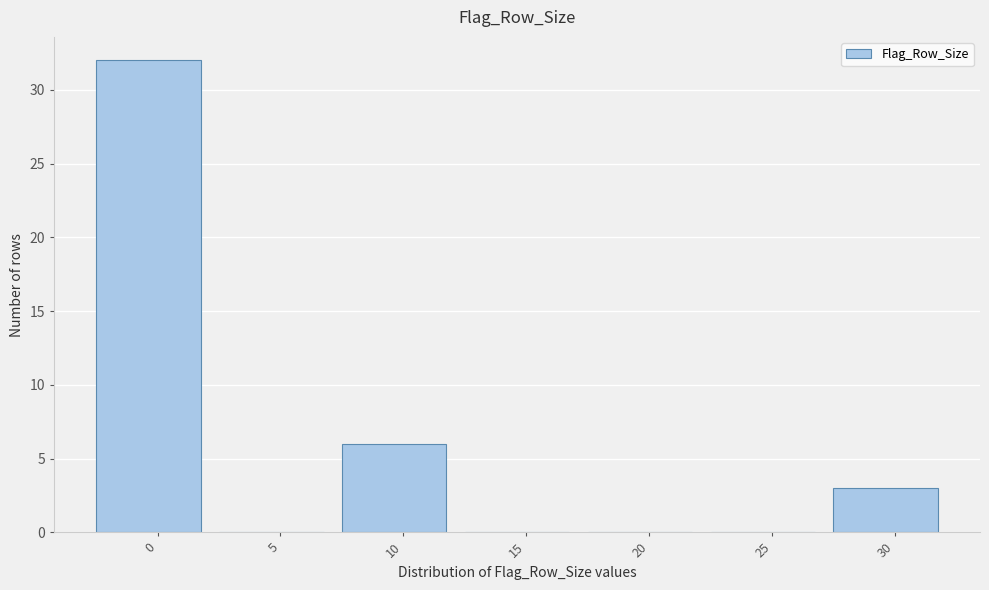

Reading left to right, transcribe all the data shown in this chart.

0=32	5=0	10=6	15=0	20=0	25=0	30=3